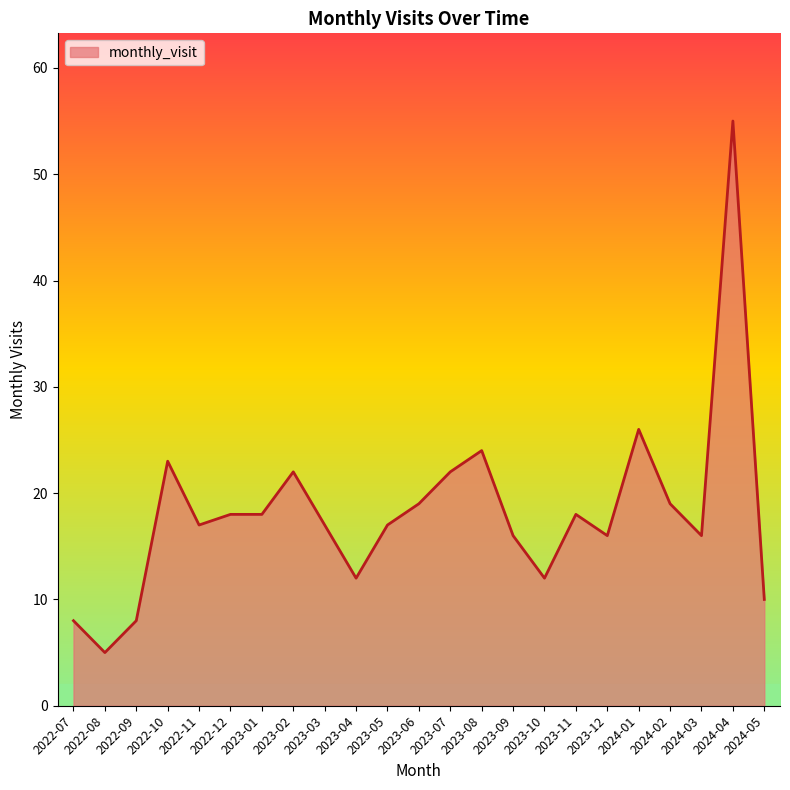

Count the number of data series in this chart.

1